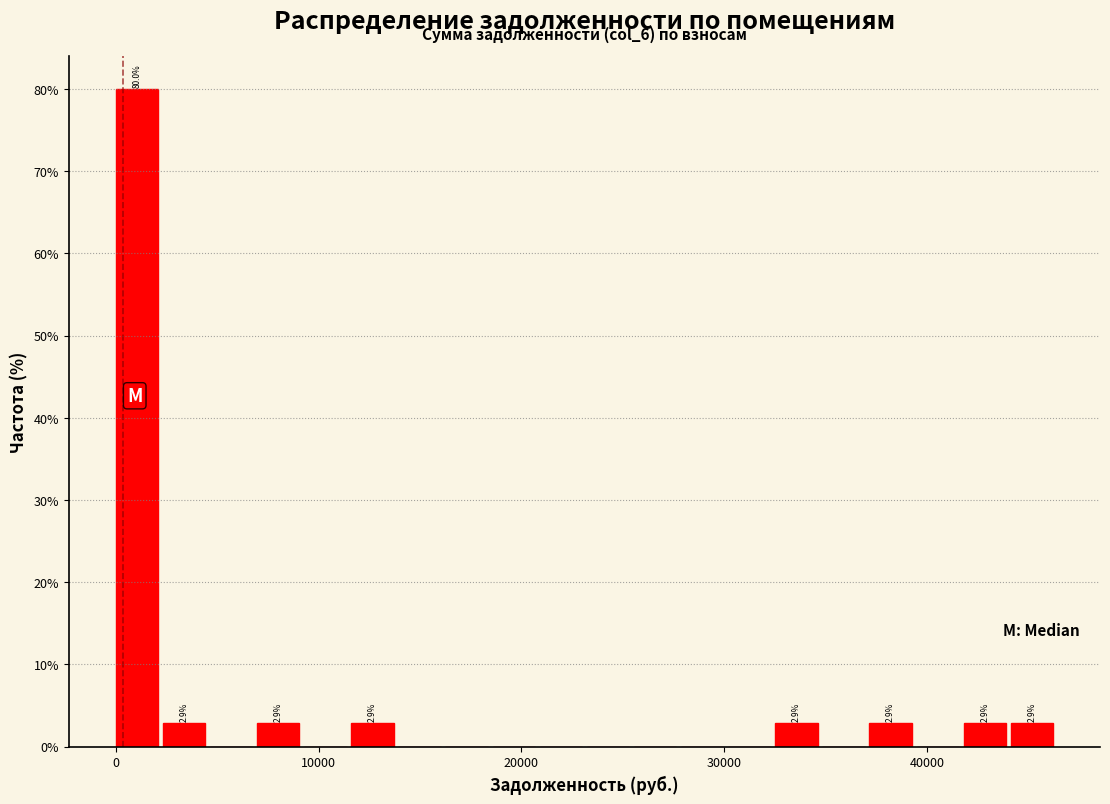

Around what value on the x-axis is the tallest bar? Give the approximate position of its centre, as read against the axis.

1000